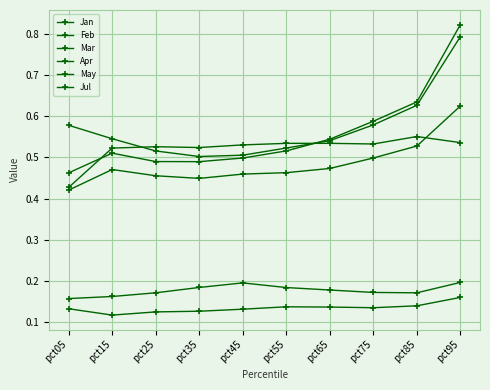

Which series has the widest spread of values?

Jan